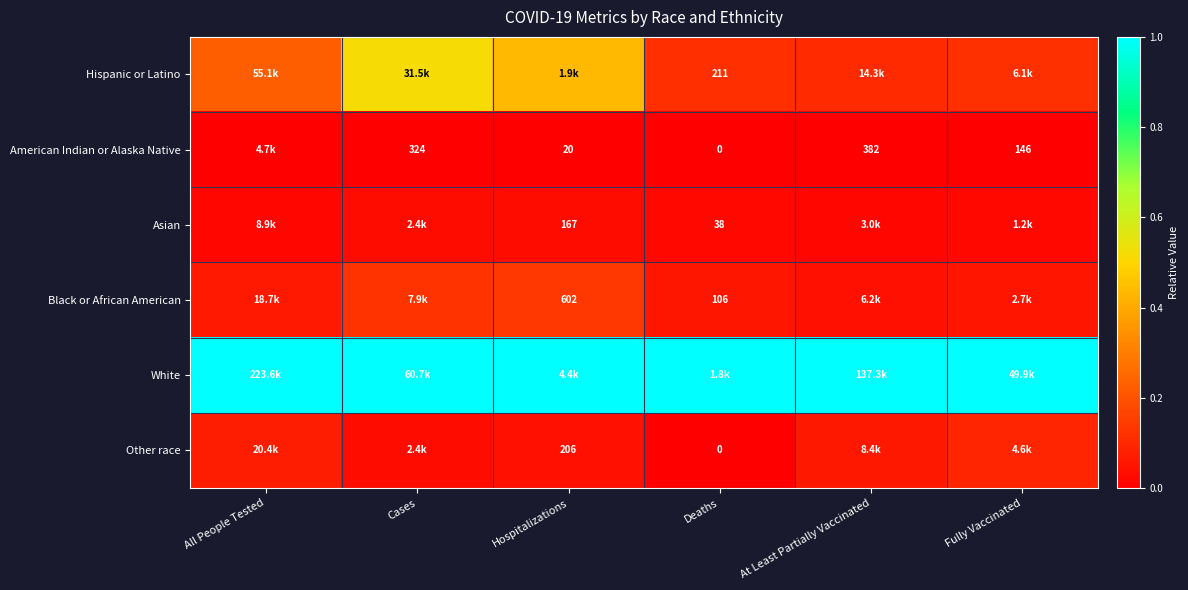

Count the number of data series in this chart.

6